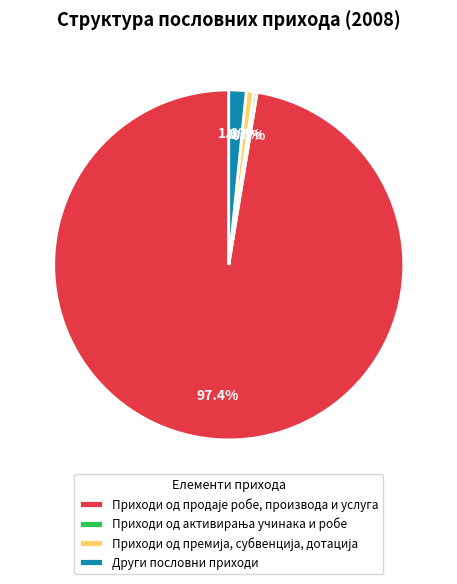

Does any single category account for the majority?

Yes